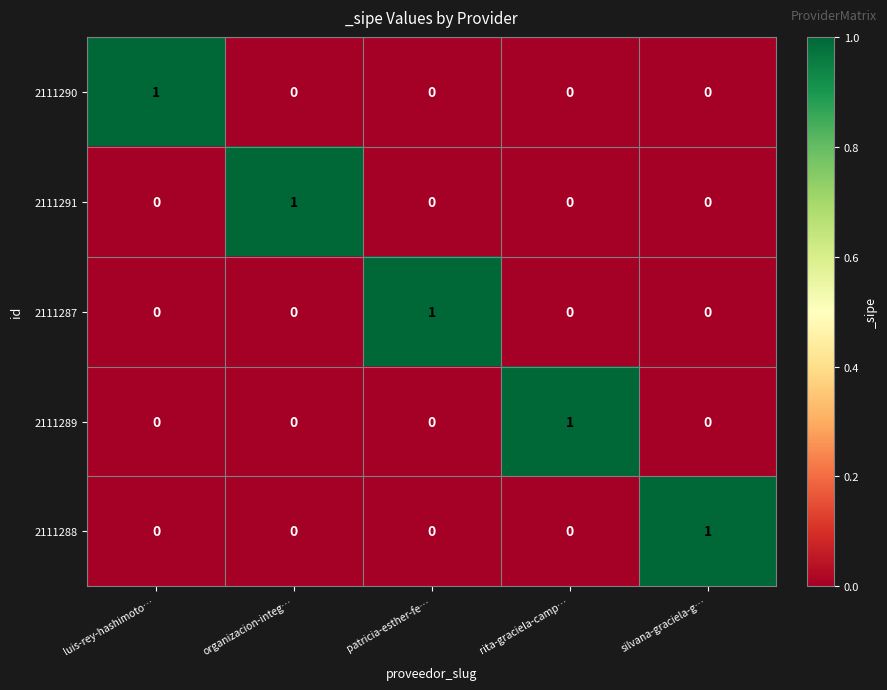

Reading left to right, list all the values displayed in this chart.

2111290: luis-rey-hashimoto…=1	organizacion-integ…=0	patricia-esther-fe…=0	rita-graciela-camp…=0	silvana-graciela-g…=0
2111291: luis-rey-hashimoto…=0	organizacion-integ…=1	patricia-esther-fe…=0	rita-graciela-camp…=0	silvana-graciela-g…=0
2111287: luis-rey-hashimoto…=0	organizacion-integ…=0	patricia-esther-fe…=1	rita-graciela-camp…=0	silvana-graciela-g…=0
2111289: luis-rey-hashimoto…=0	organizacion-integ…=0	patricia-esther-fe…=0	rita-graciela-camp…=1	silvana-graciela-g…=0
2111288: luis-rey-hashimoto…=0	organizacion-integ…=0	patricia-esther-fe…=0	rita-graciela-camp…=0	silvana-graciela-g…=1